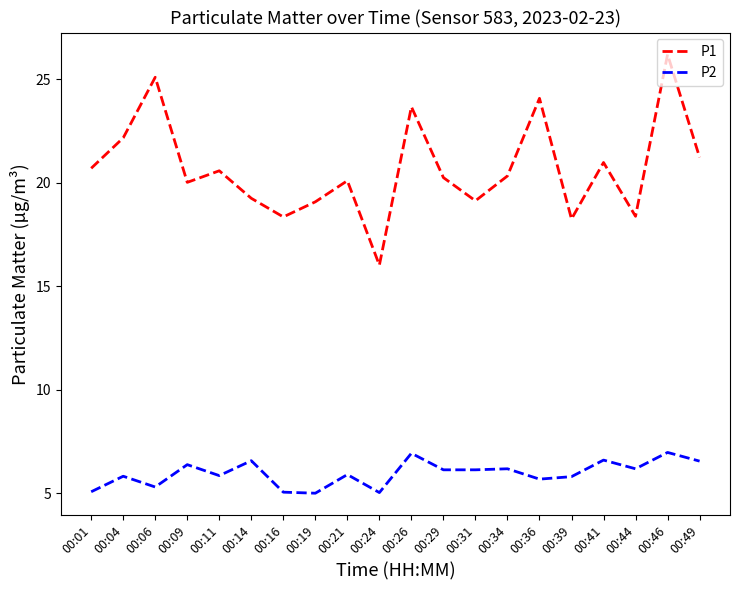

Which series has the widest spread of values?

P1